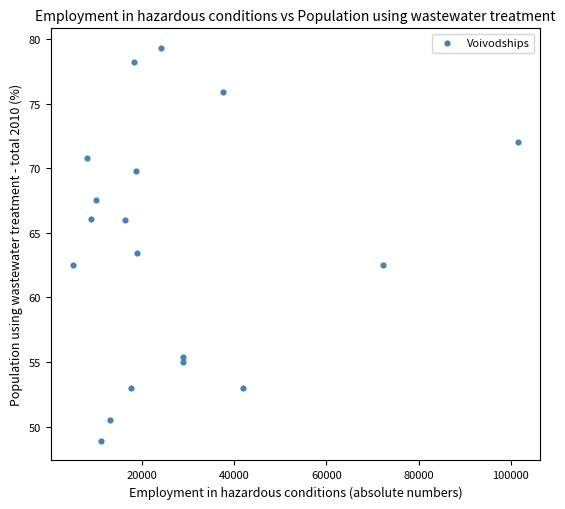

What is the range of Y values (max minus min)?

30.4